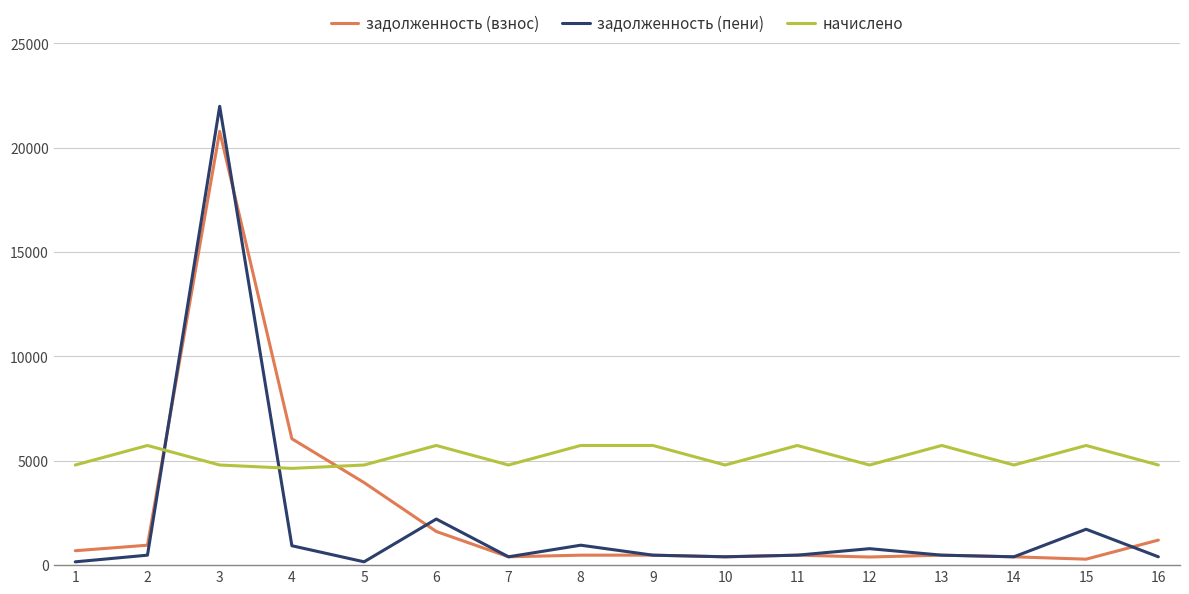

How many values in the задолженность (взнос) series are below 477?

5